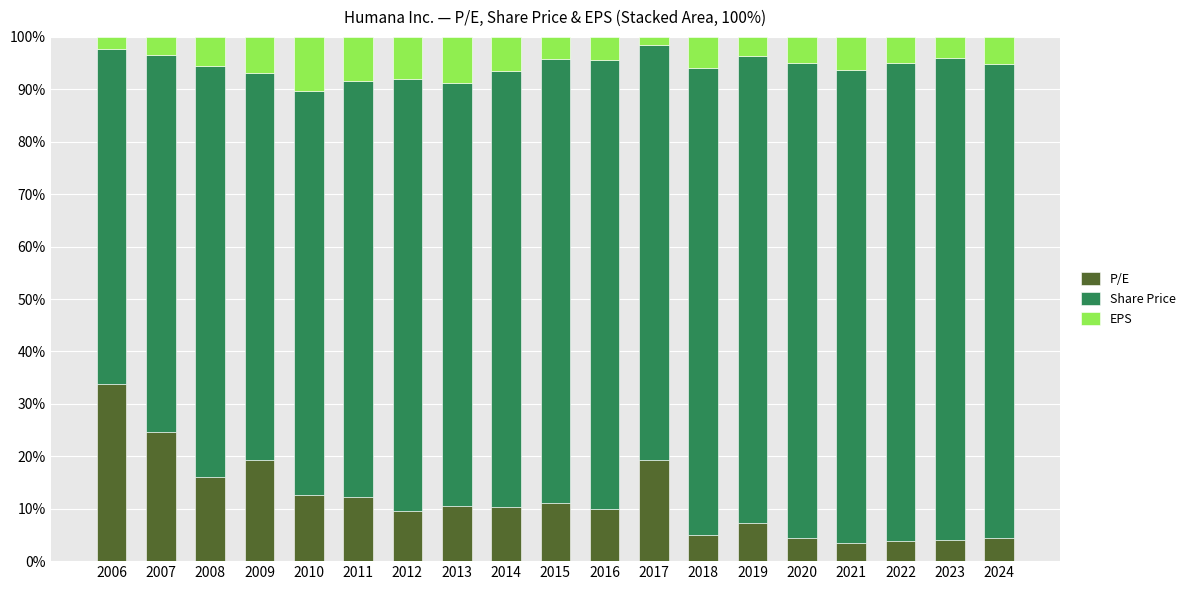

What is the total value across all series at 2022?

100.0